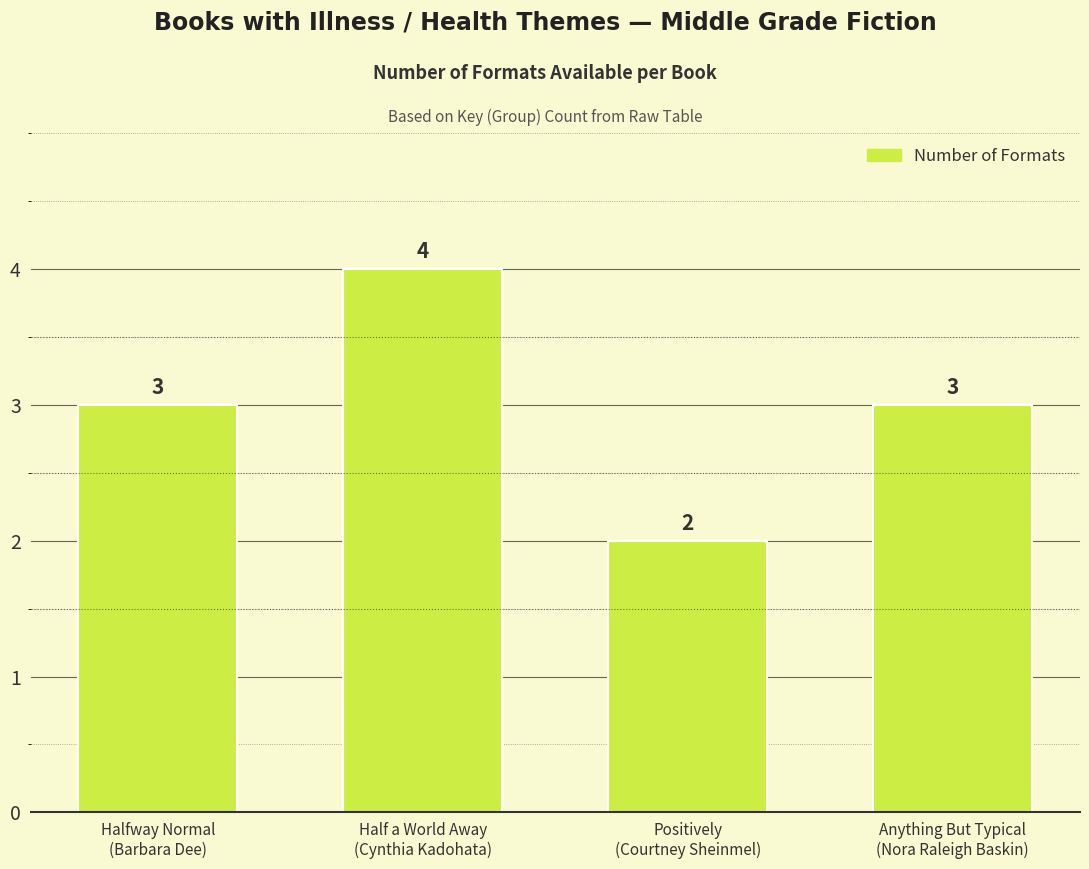

How many values are between 3 and 4?

3